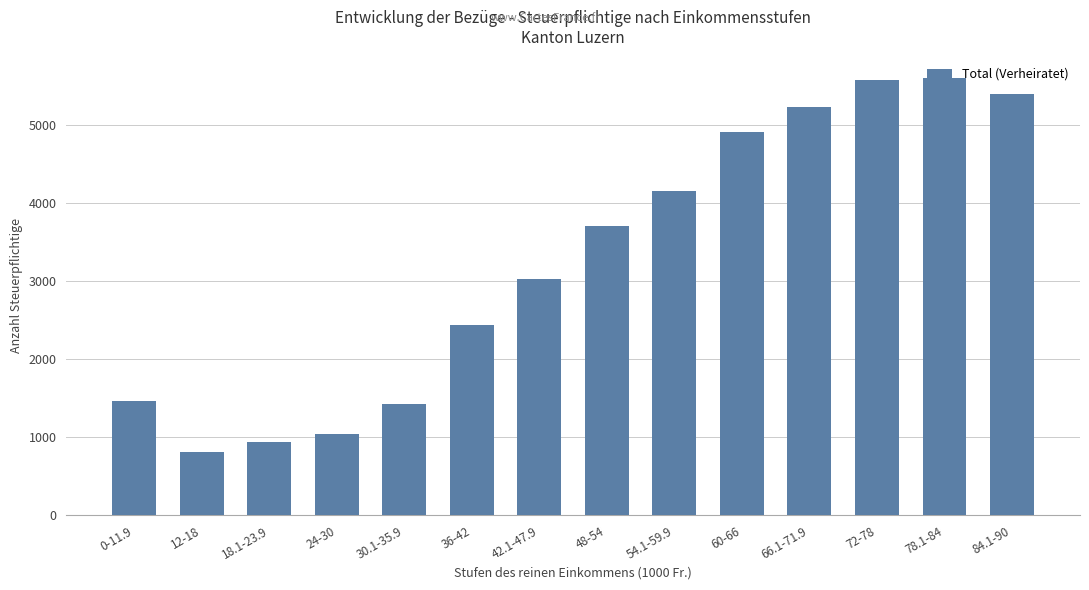

The chart shows a value of 4064 at 42.1-47.9. True or false?

False